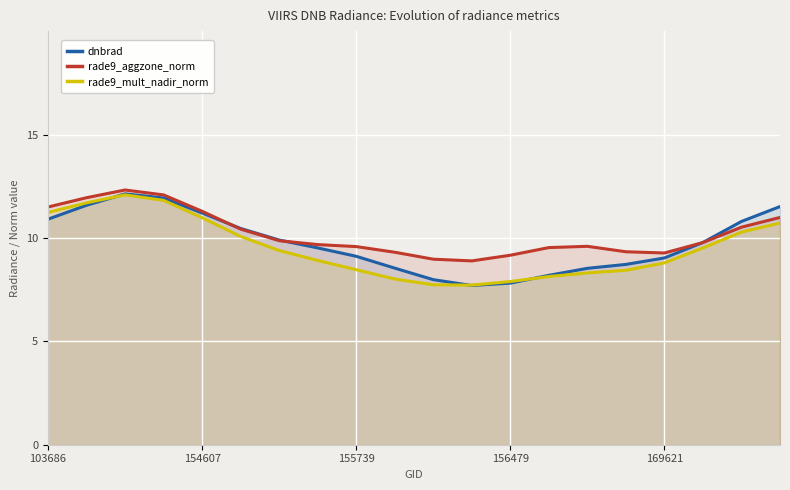

How many lines are shown in the chart?

3